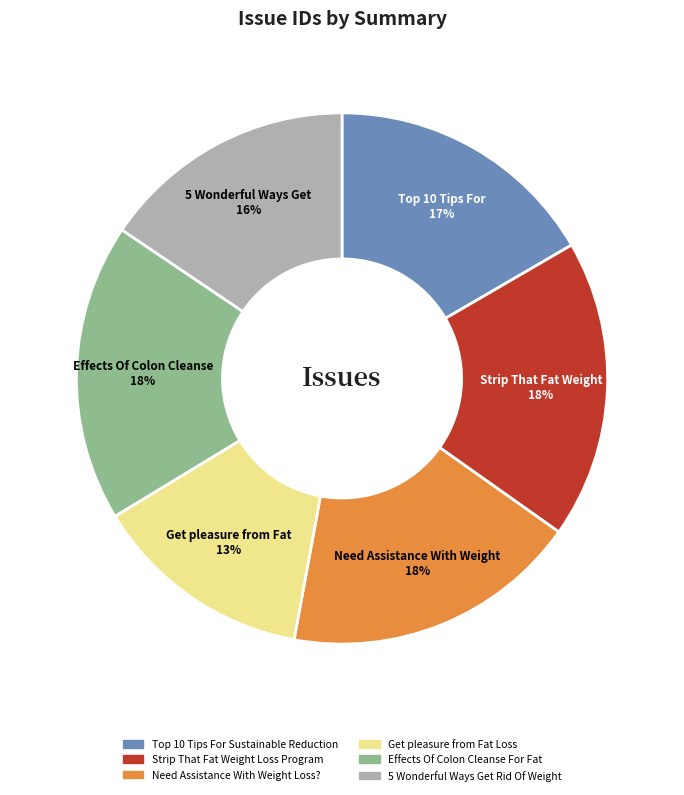

To the nearest percent, what is the average slice percentage?

17%